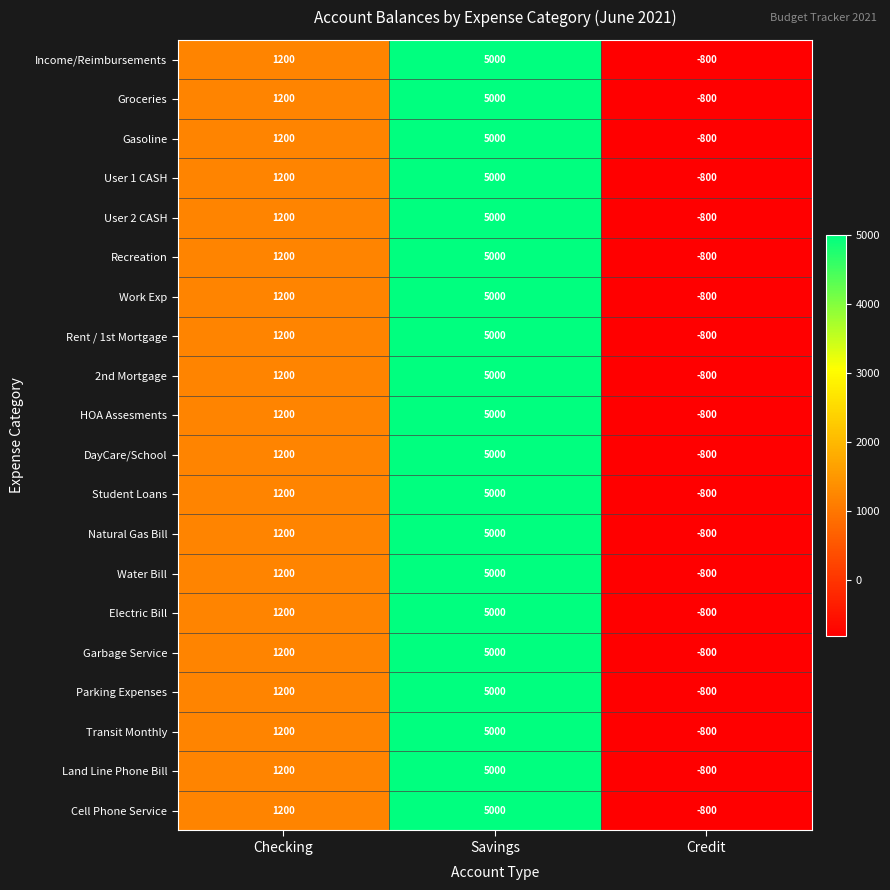

True or false: HOA Assesments has a value of -800 at Credit.

True